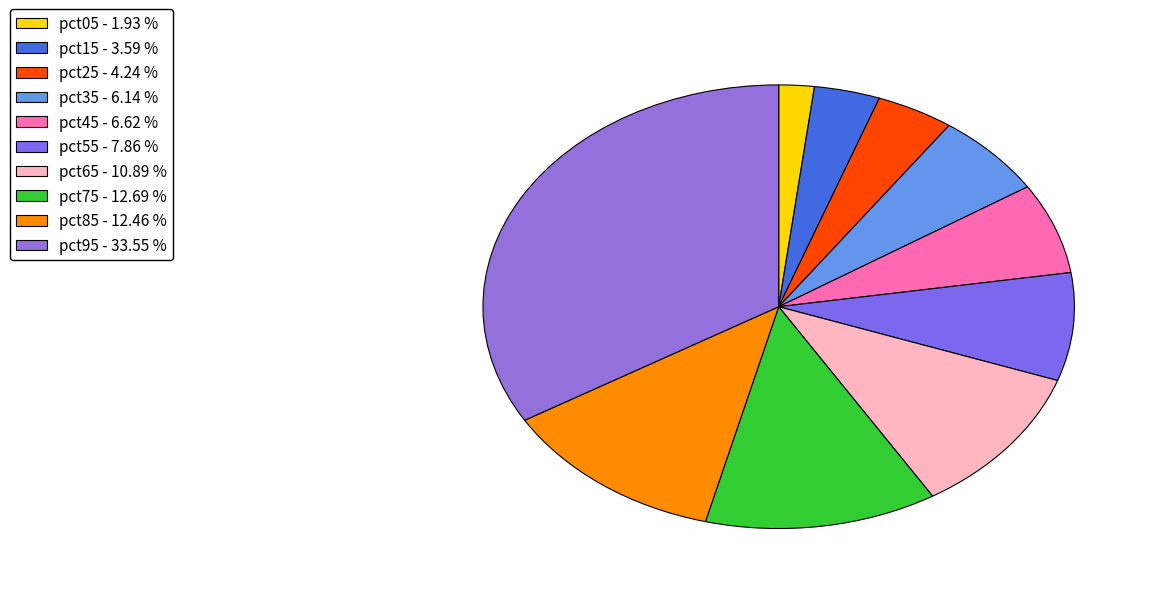

Which category has the biggest portion of the pie?

pct95